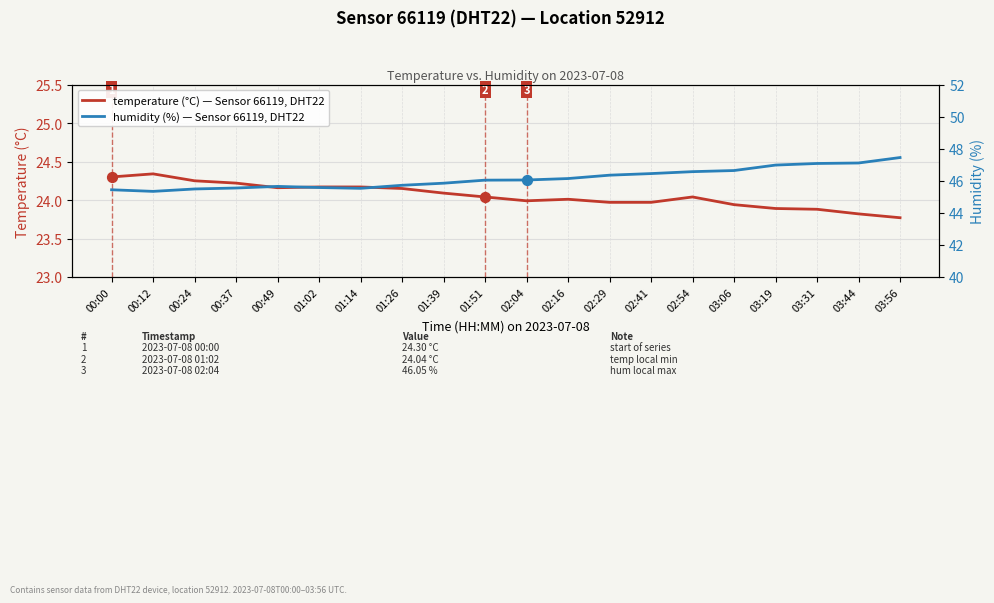

What is the total value across all series at 01:14?

69.7